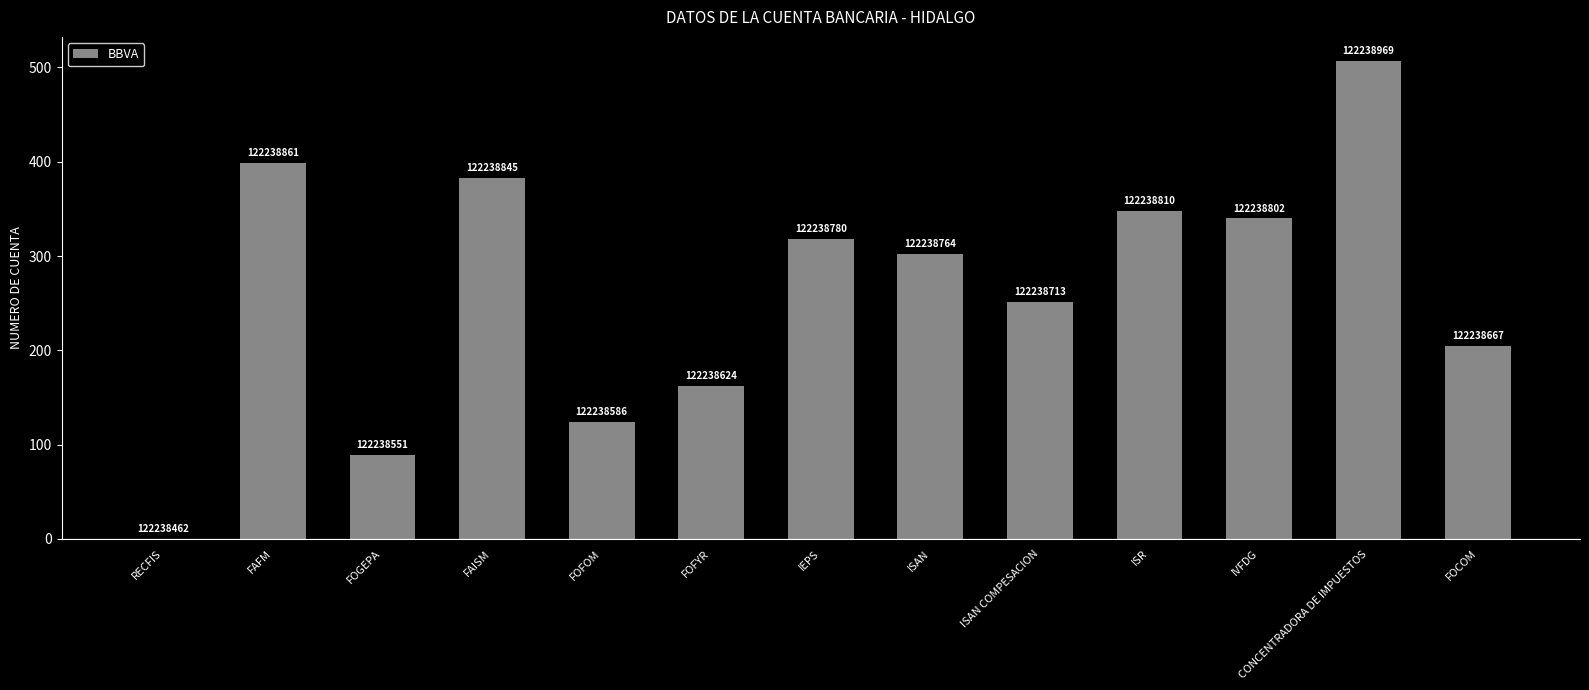

What is the difference between the second highest and second lowest values?

310